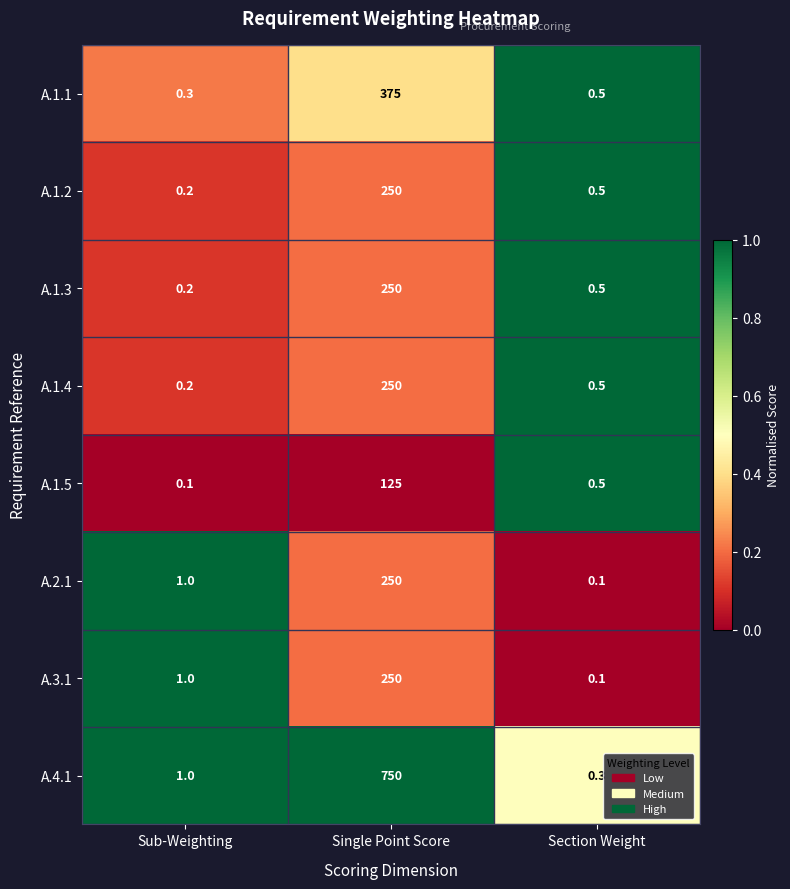

Which series has the largest range (max minus min)?

A.4.1